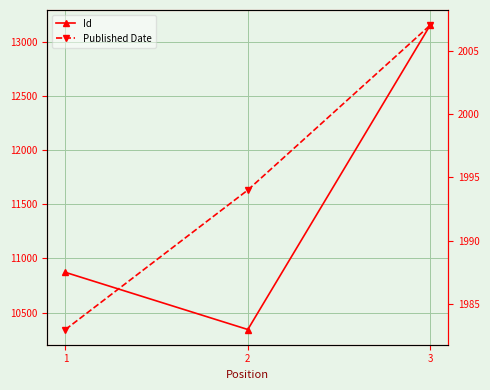

At how many categories does at least one series exceed 8650?

3